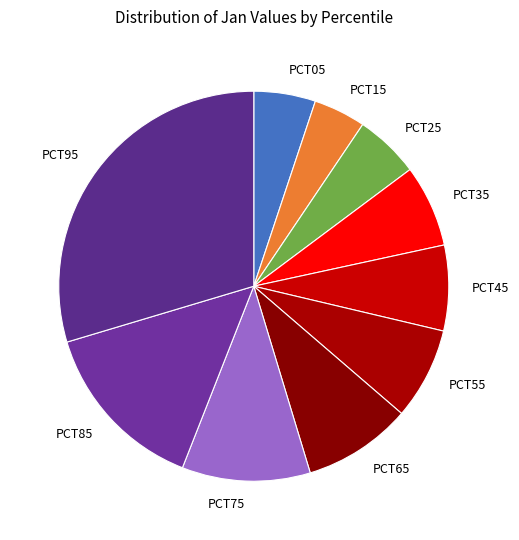

How many slices are in this pie chart?

10